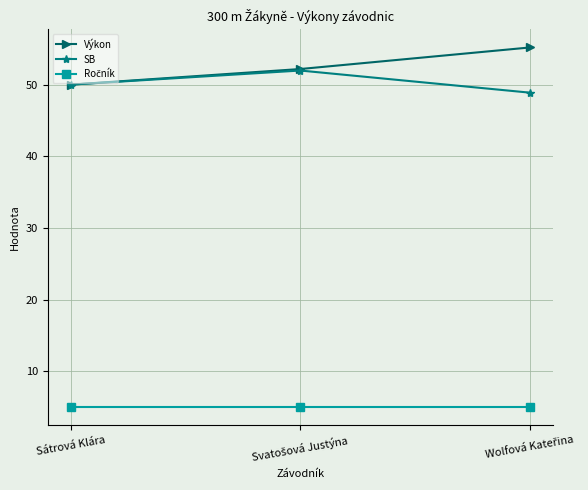

At which label does Výkon reach its minimum?

Sátrová Klára